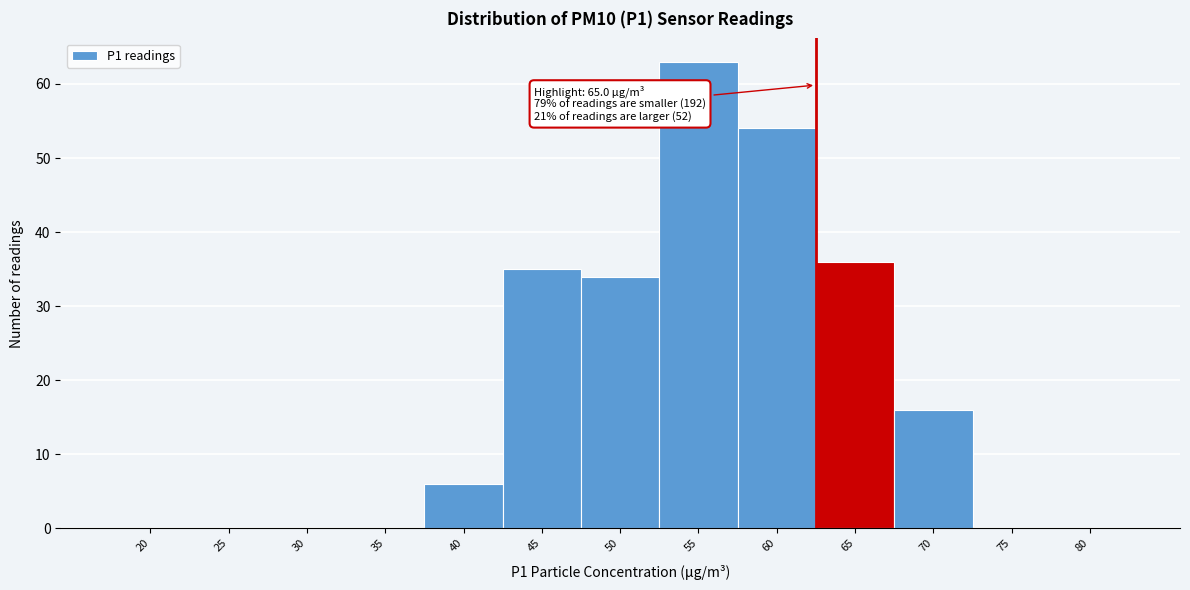

Reading left to right, list all the values displayed in this chart.

20=0	25=0	30=0	35=0	40=6	45=35	50=34	55=63	60=54	65=36	70=16	75=0	80=0